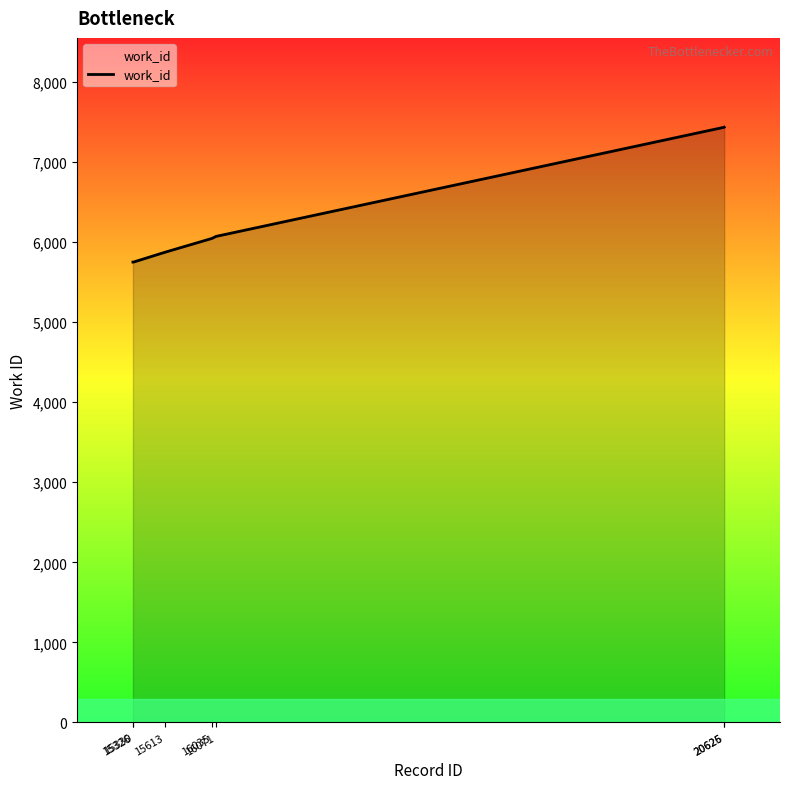

The value at 16035 is 6046. True or false?

True